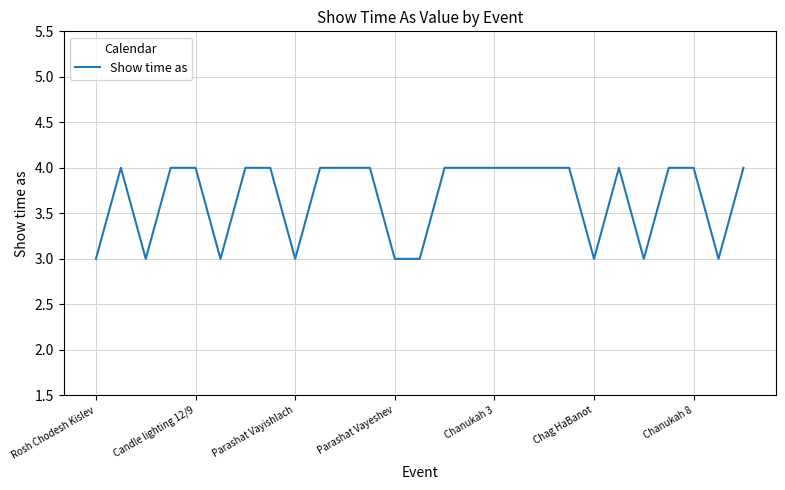

What is the smallest value displayed?

3